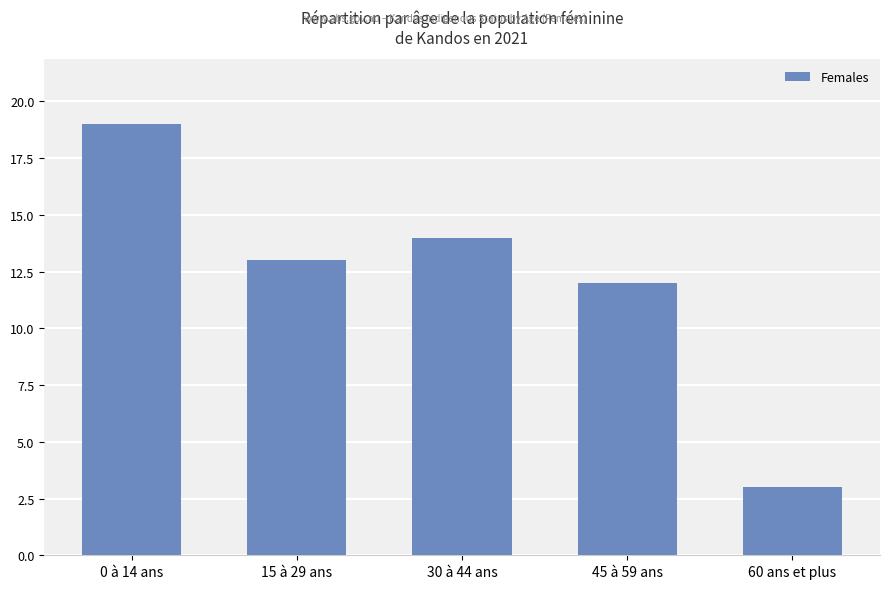

What is the change in value from 0 à 14 ans to 15 à 29 ans?

-6